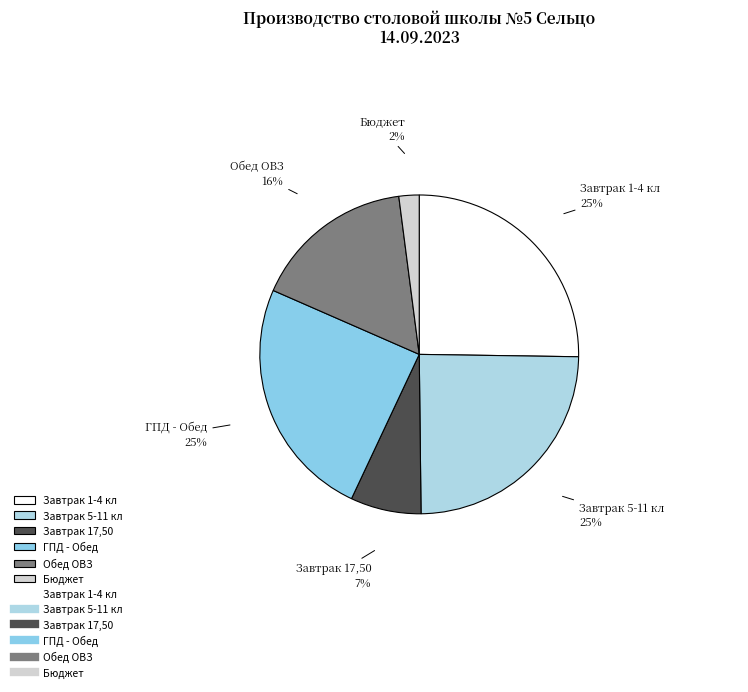

What is the smallest slice in the pie chart?

Бюджет